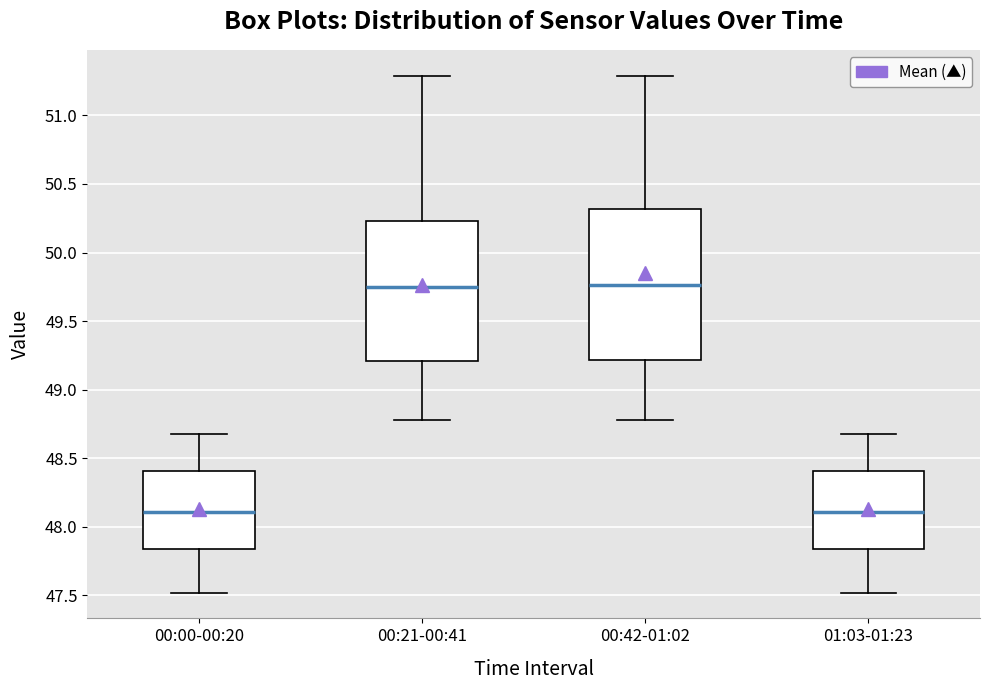

Reading left to right, transcribe this box plot: for each box, give where its median line is, the range the box spans, and where its two whiskers end, as read against the y-axis. The values are not printed on the chart, so give them approximately, as read against the axis.

00:00-00:20: median 48.10, box 47.85 to 48.40, whiskers 47.50 to 48.70
00:21-00:41: median 49.75, box 49.20 to 50.25, whiskers 48.80 to 51.30
00:42-01:02: median 49.75, box 49.20 to 50.30, whiskers 48.80 to 51.30
01:03-01:23: median 48.10, box 47.85 to 48.40, whiskers 47.50 to 48.70